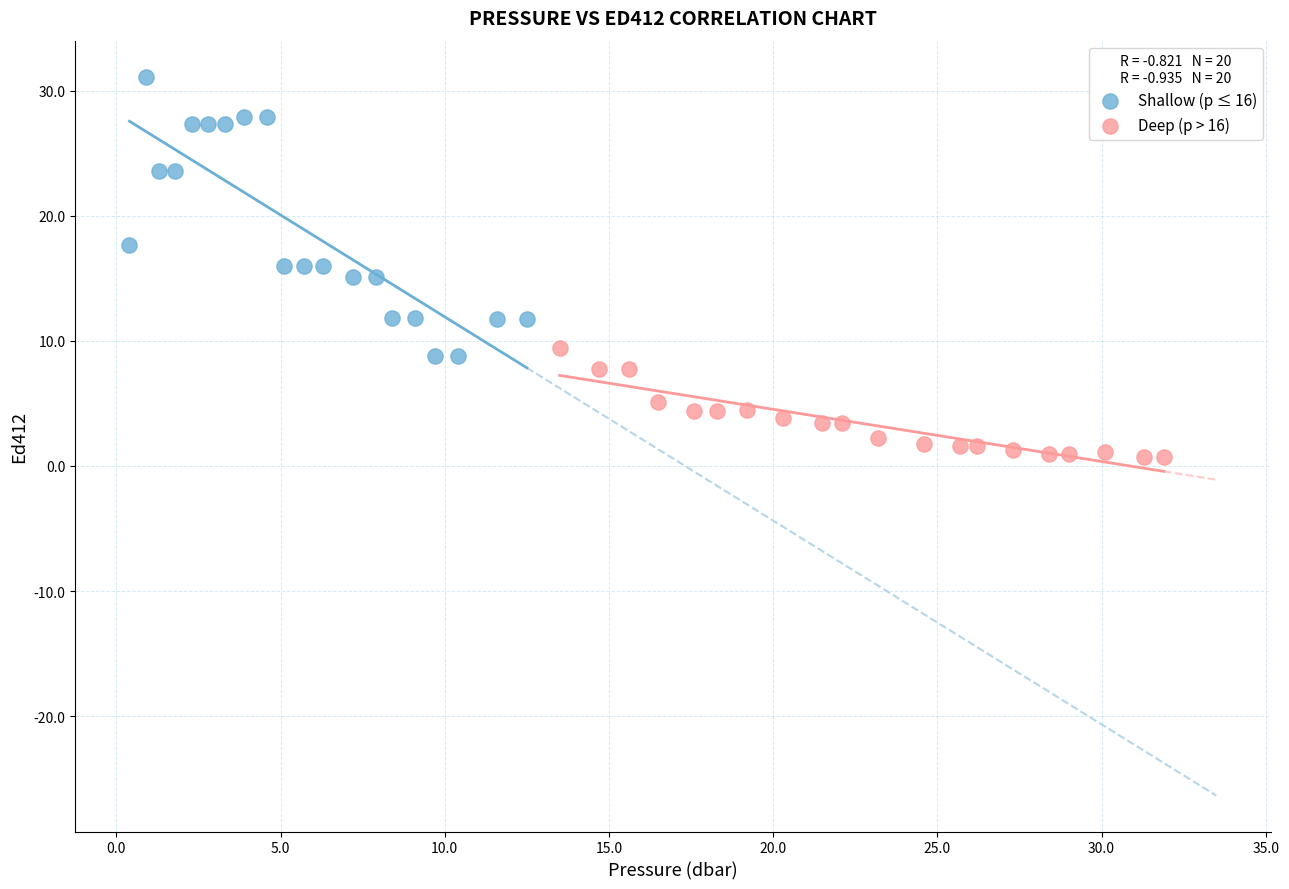

Which series has the widest spread of Y values?

Shallow (p ≤ 16)